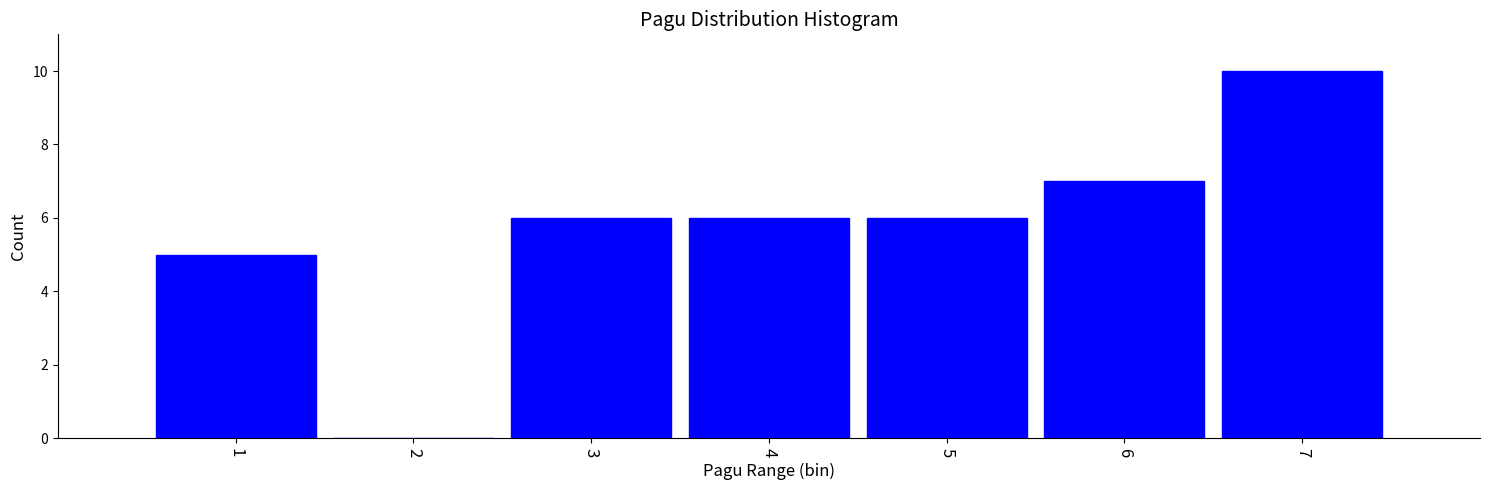

Reading left to right, what are all the values shown in this chart?

1=5	2=0	3=6	4=6	5=6	6=7	7=10